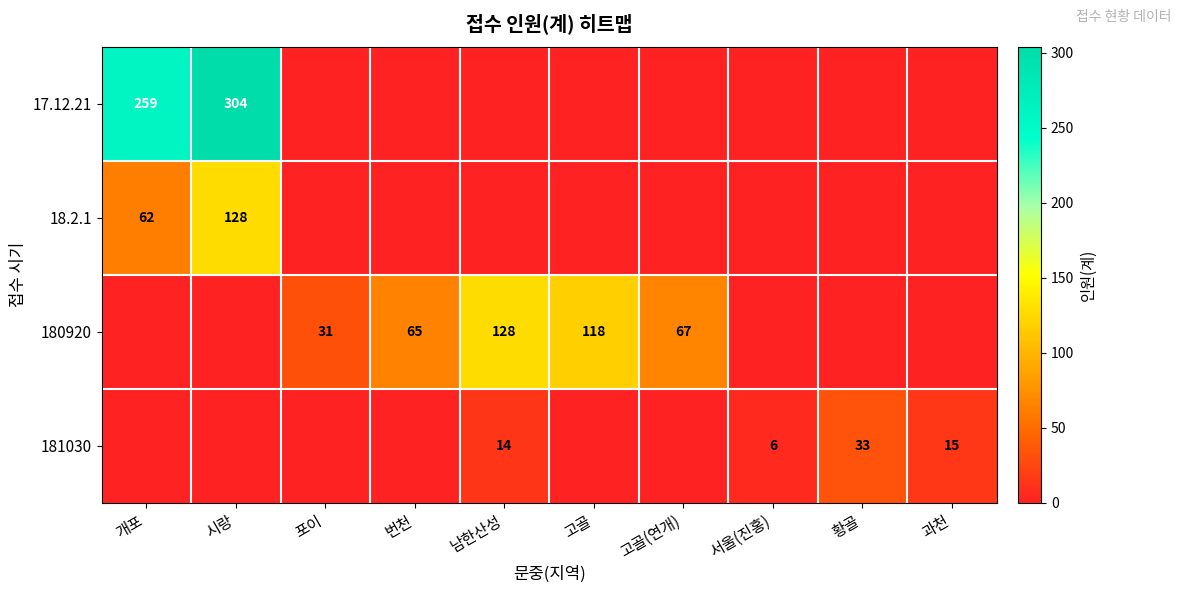

Between 고골(연개) and 포이, which is larger?

고골(연개)